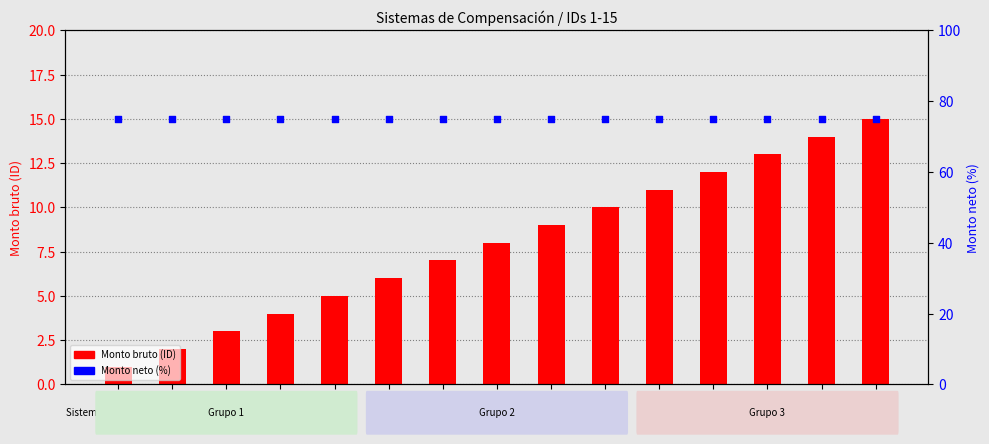

What are all the series names shown in the legend?

Monto bruto (ID), Monto neto (porcentaje)